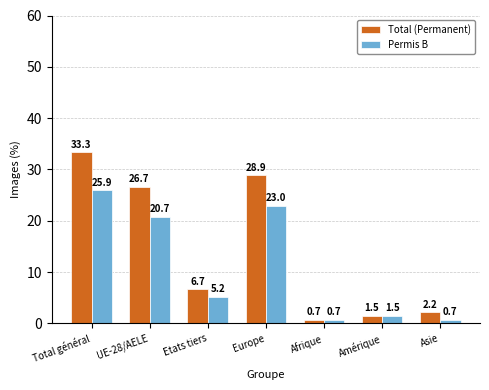

What value does the Permis B series have at Etats tiers?

5.2